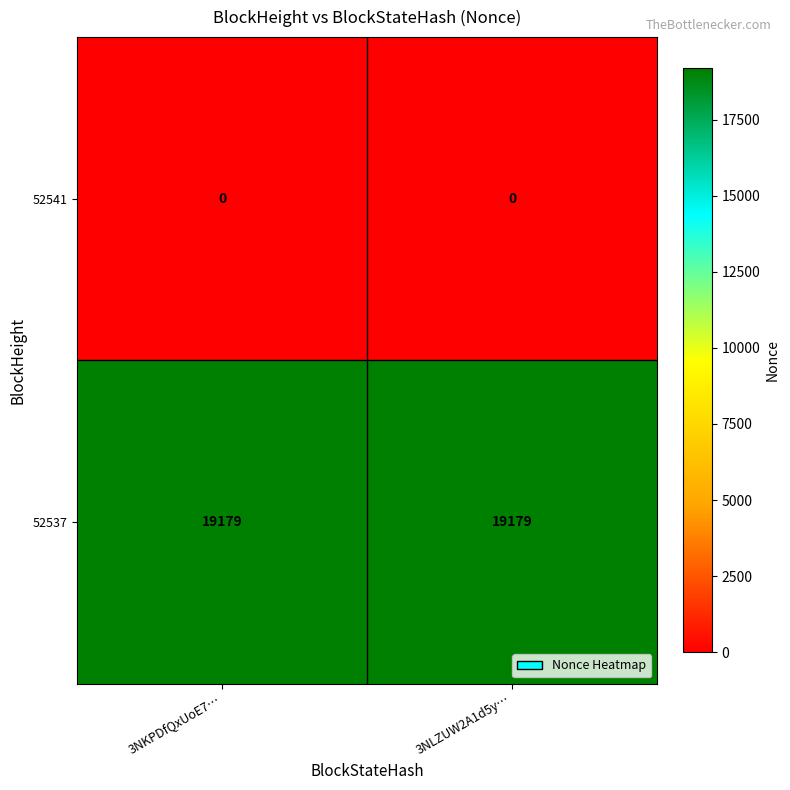

Rank the series at 3NKPDfQxUoE7… from highest to lowest value.

52537, 52541